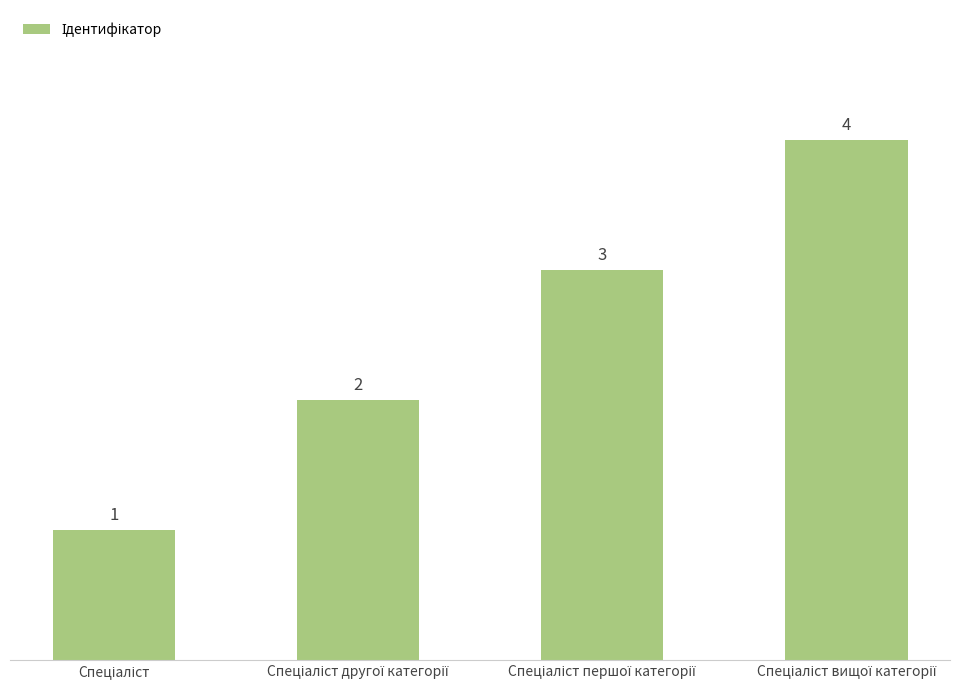

What is the sum of all values?

10